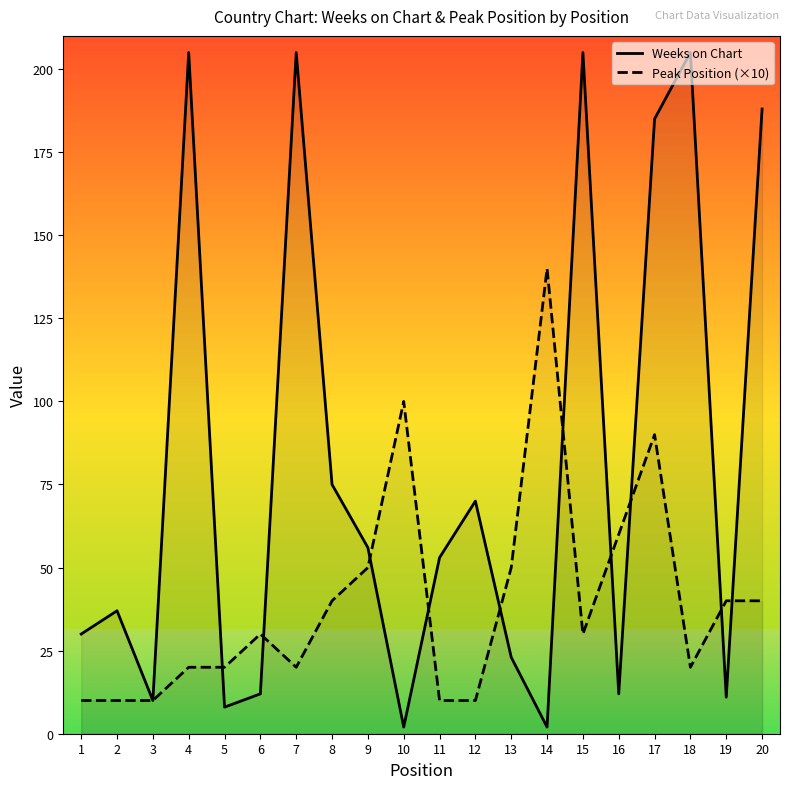

Rank the series at 15 from lowest to highest value.

Peak Position (×10), Weeks on Chart